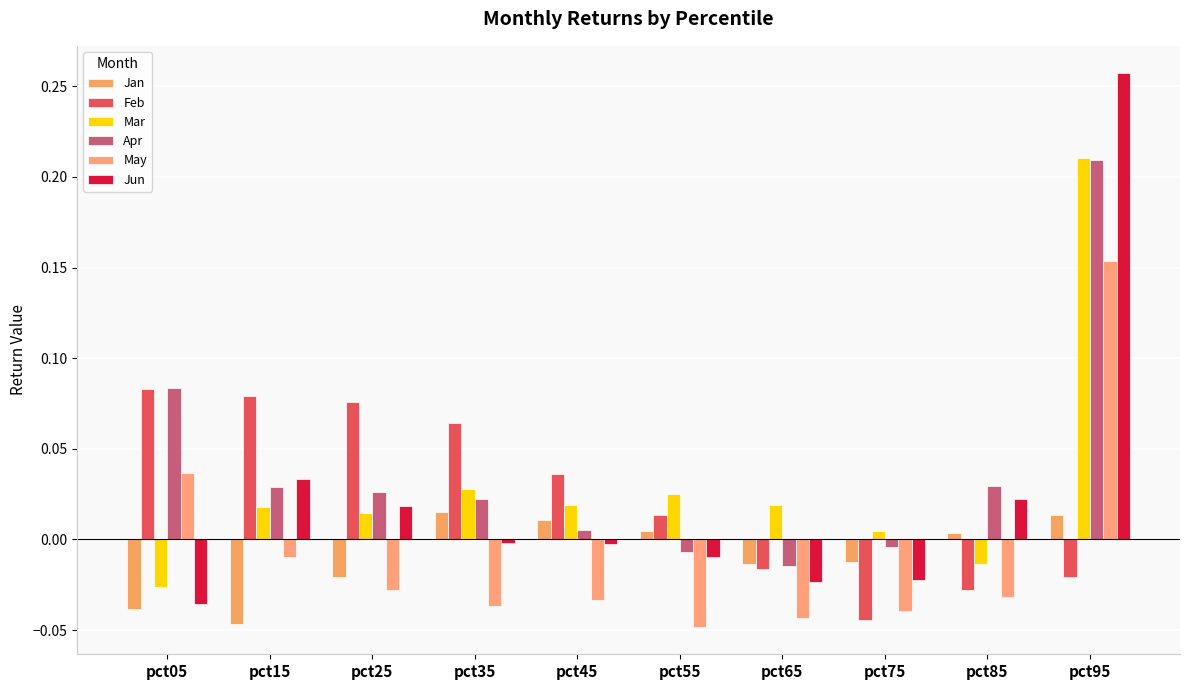

Which series has the largest total across all categories?

Apr